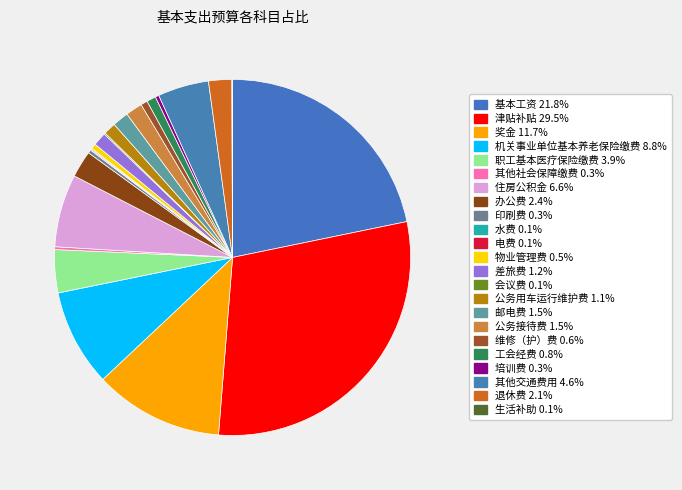

Is 基本工资 the majority of the pie?

No